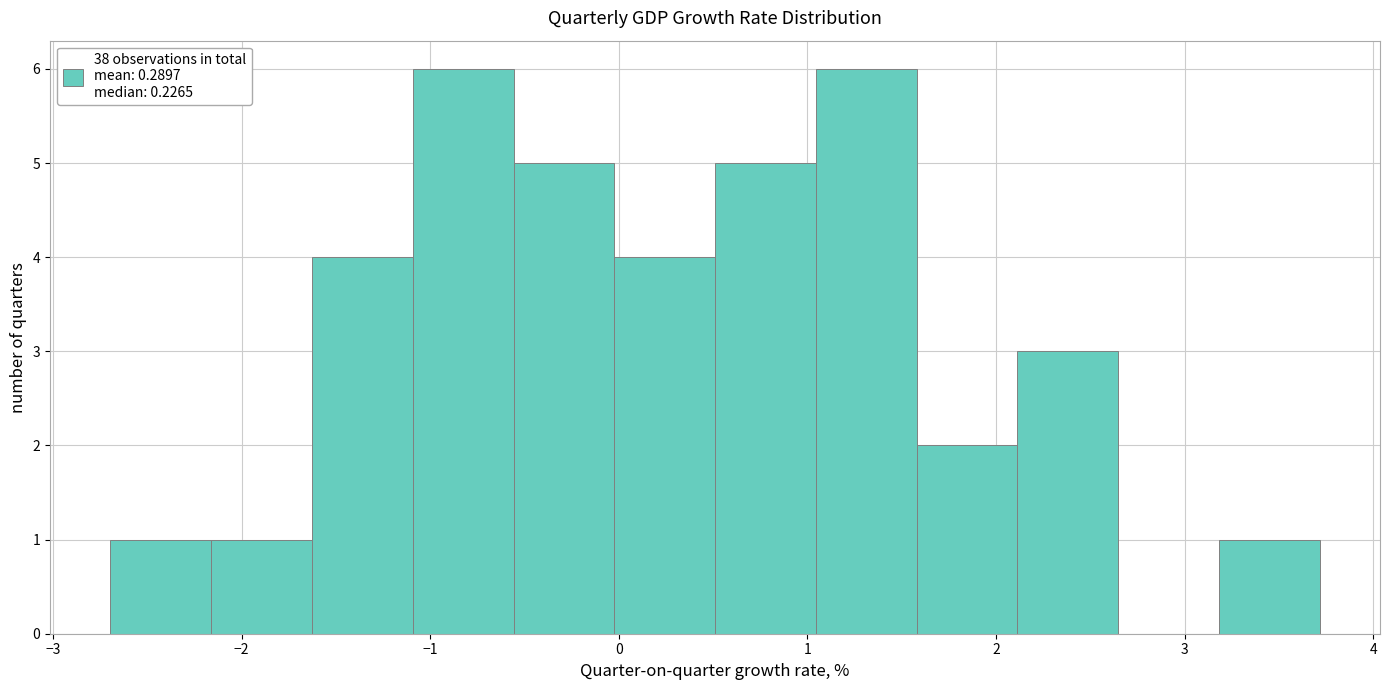

Reading left to right, transcribe this chart: for each bar, give the range it covers on the x-axis and its height. Neither the bar edges nor the heights are printed on the chart, so give them approximately, as read against the axes.

-2.7 to -2.2: 1
-2.2 to -1.6: 1
-1.6 to -1.1: 4
-1.1 to -0.6: 6
-0.6 to 0.0: 5
0.0 to 0.5: 4
0.5 to 1.0: 5
1.0 to 1.6: 6
1.6 to 2.1: 2
2.1 to 2.6: 3
2.6 to 3.2: 0
3.2 to 3.7: 1